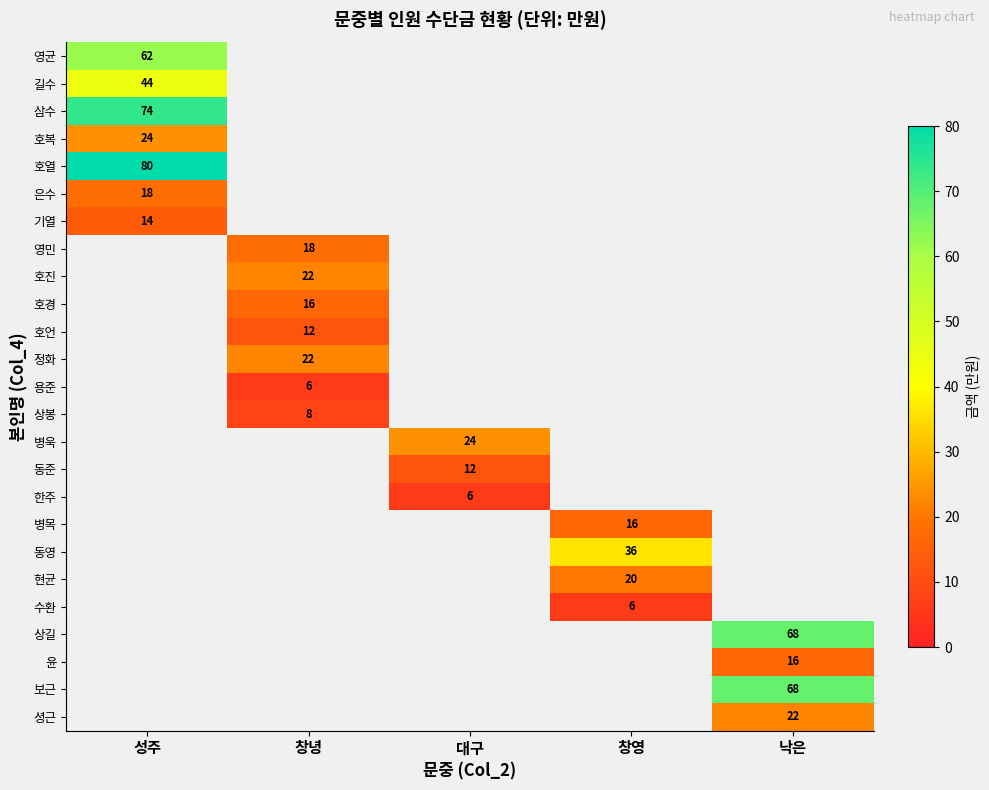

The 용준 series shows 6 at 창녕. True or false?

True